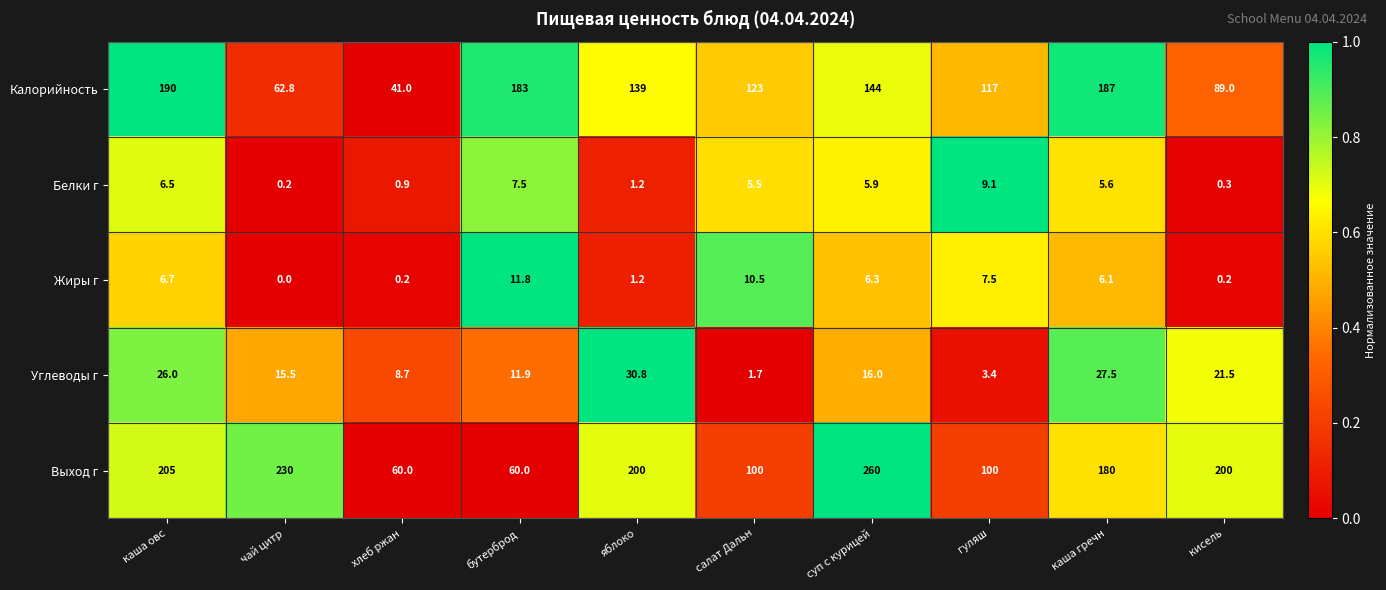

What is the total value across all series at хлеб ржан?

110.8